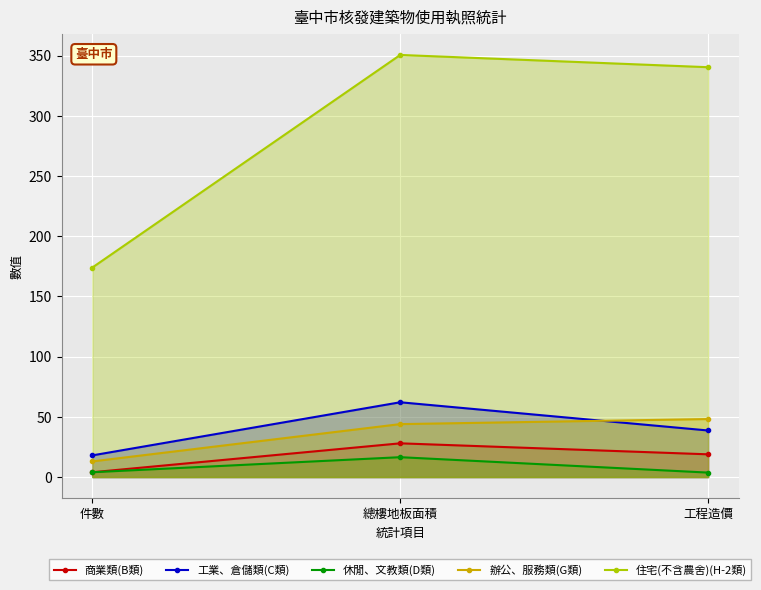

What is the difference between the maximum and minimum values in the 辦公、服務類(G類) series?

35.2